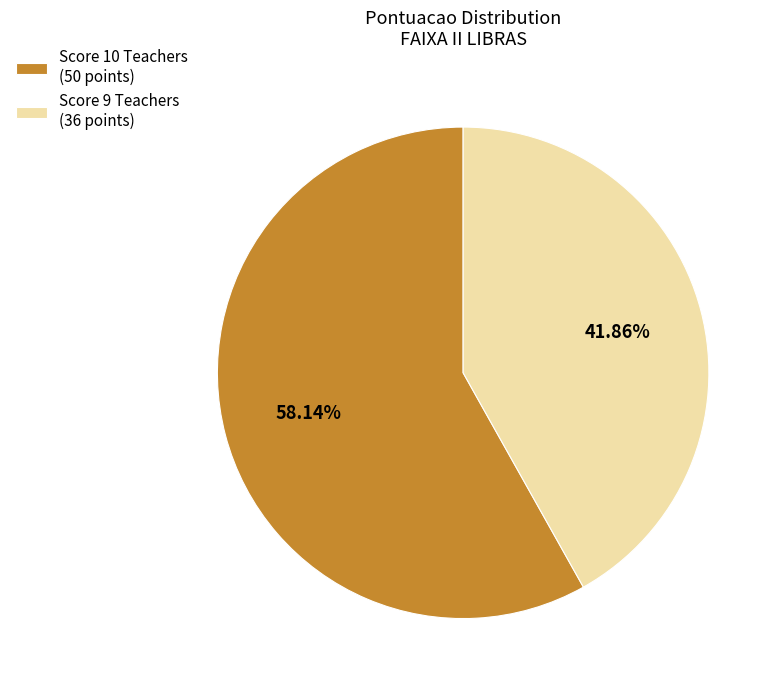

Is the sum of Score 10 Teachers (50 points) and Score 9 Teachers (36 points) greater than half?

Yes